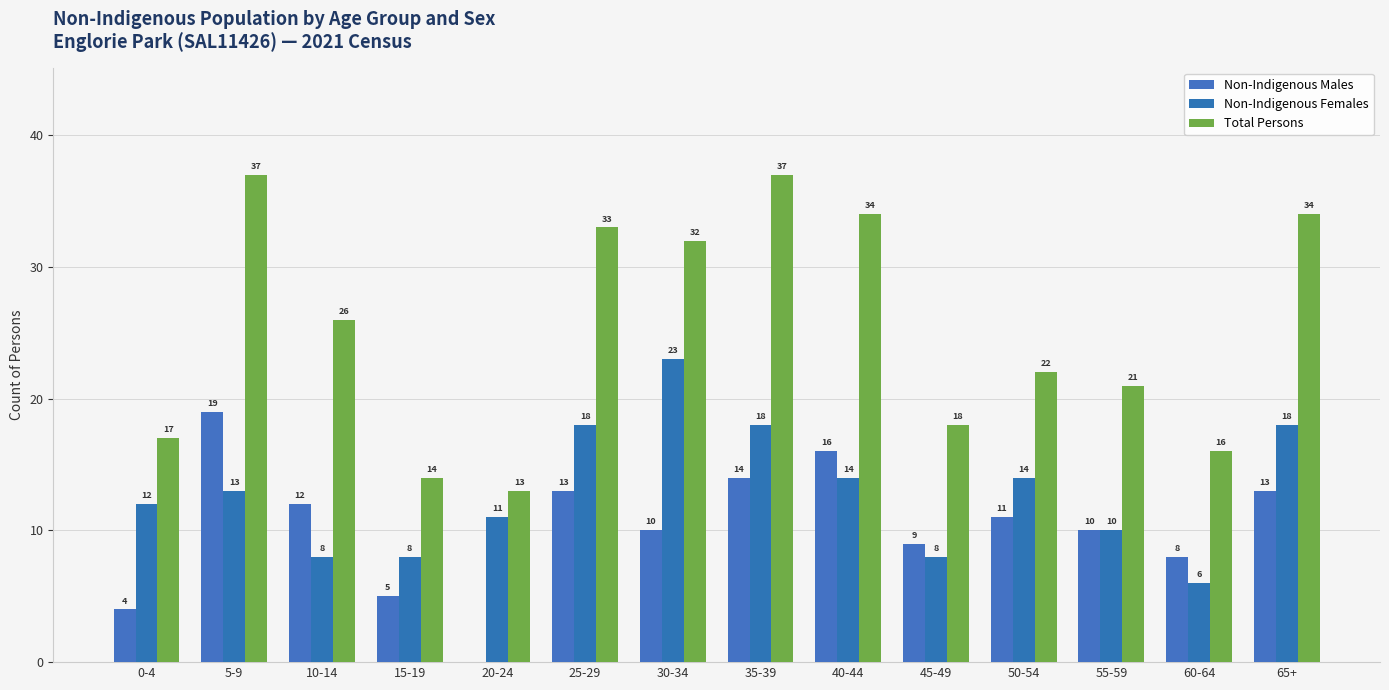

Count the number of categories in the chart.

14